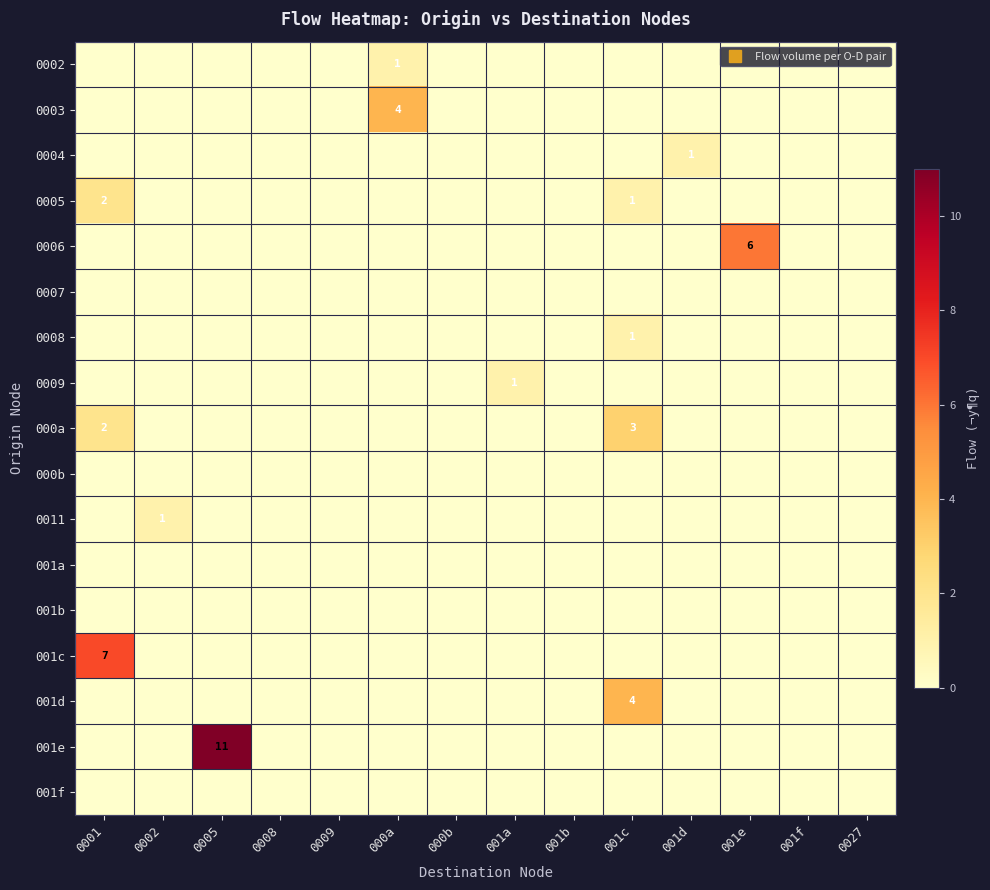

Rank the series by their maximum value, from lowest to highest.

0007, 000b, 001a, 001b, 001f, 0002, 0004, 0008, 0009, 0011, 0005, 000a, 0003, 001d, 0006, 001c, 001e